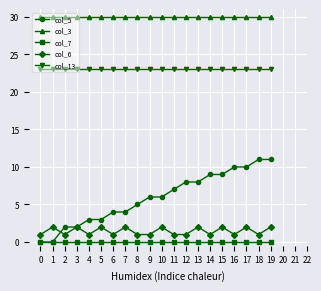

True or false: col_6 has more than 1 points higher than both neighbors.

True